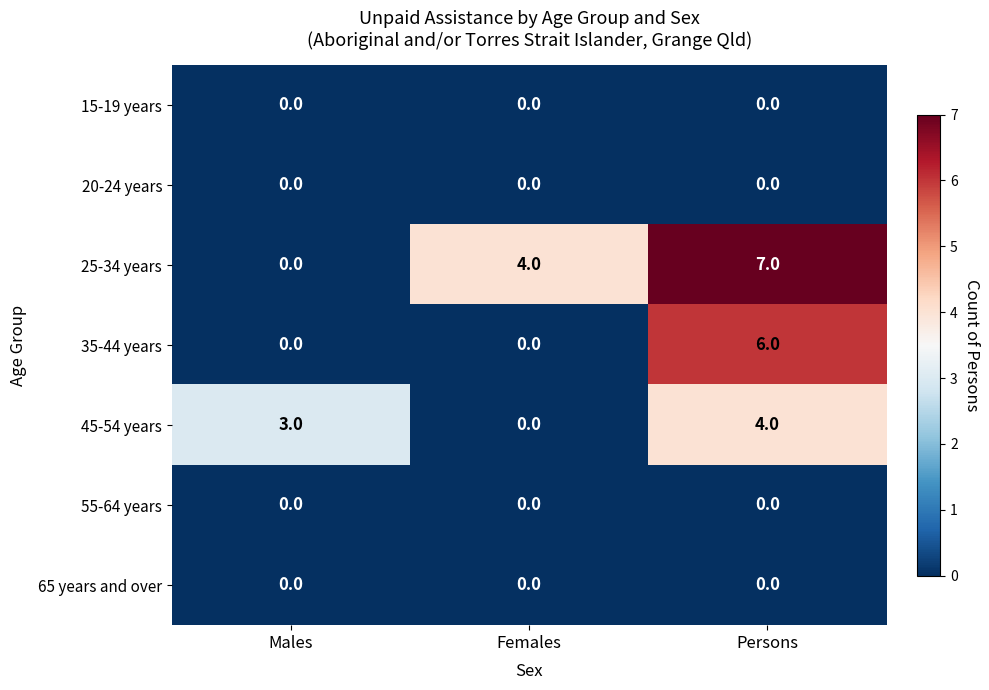

What is the total value across all series at Females?

4